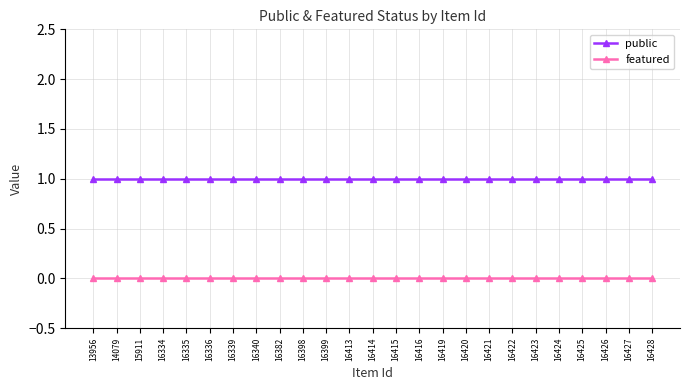

Is it true that featured equals 0 at 16336?

True